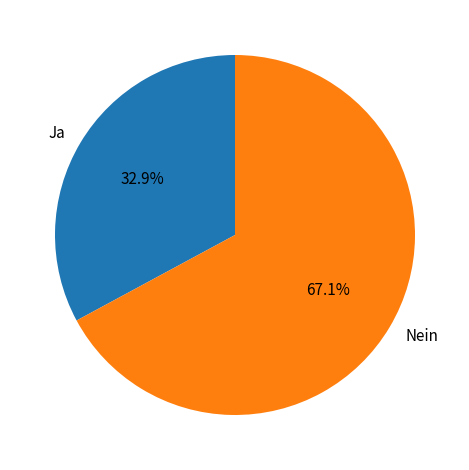

To the nearest percent, what percentage of the pie is Nein?

67%